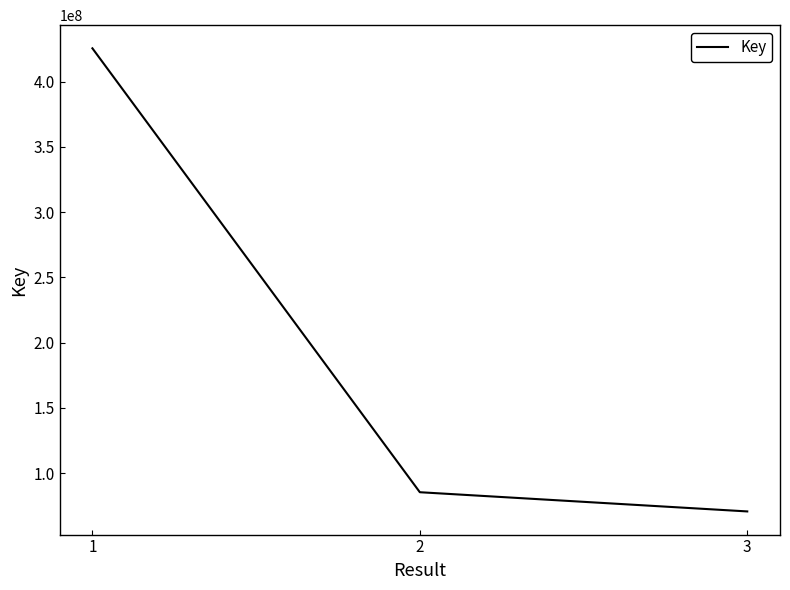

Is it true that the value at 2 is 85421314?

True